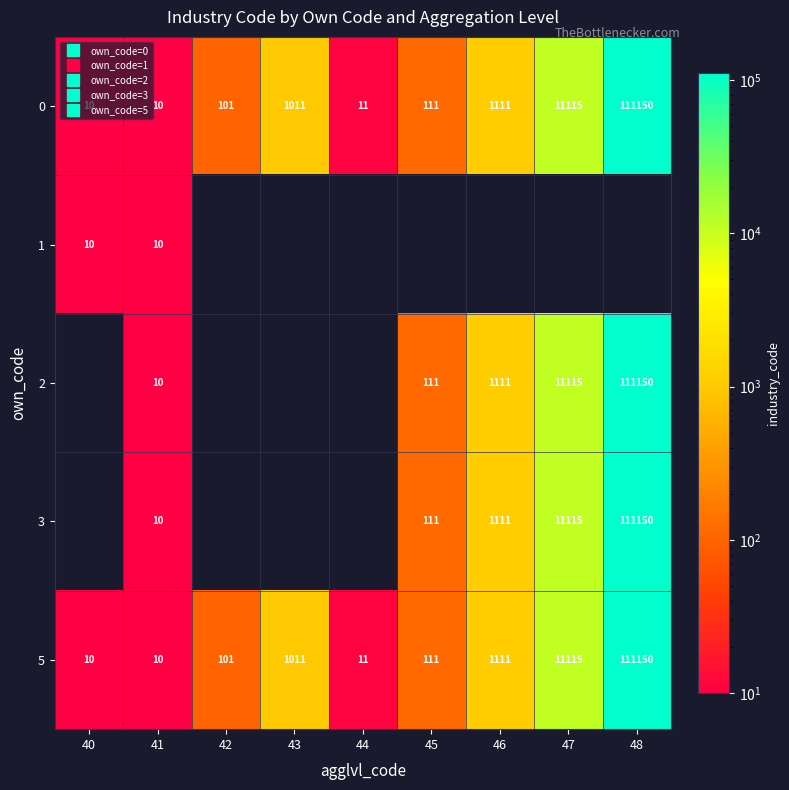

How many data points does each series have?

9